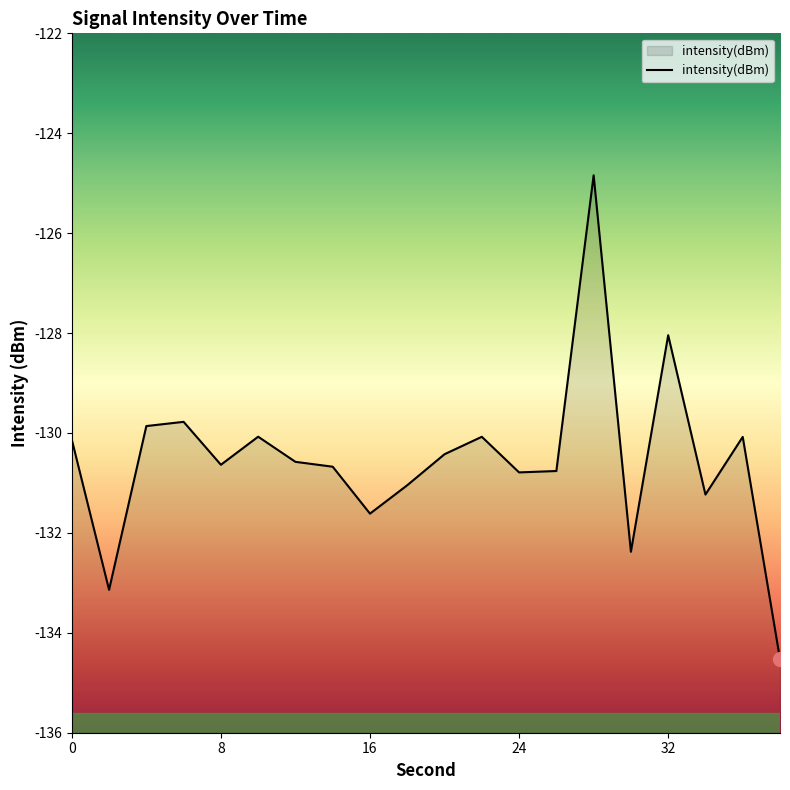

What is the difference between the values at 8 and 38?

3.9